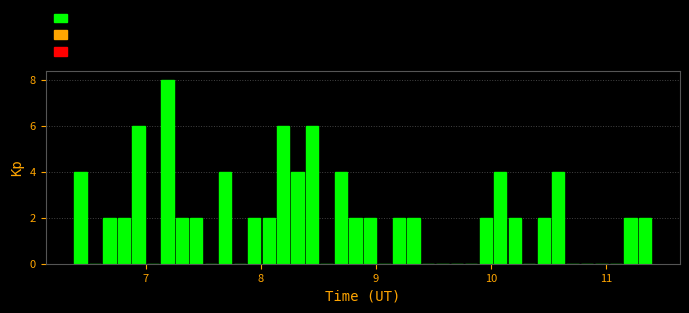

Read against the x-axis, roughly where is the centre of the tallest bar?

7.2